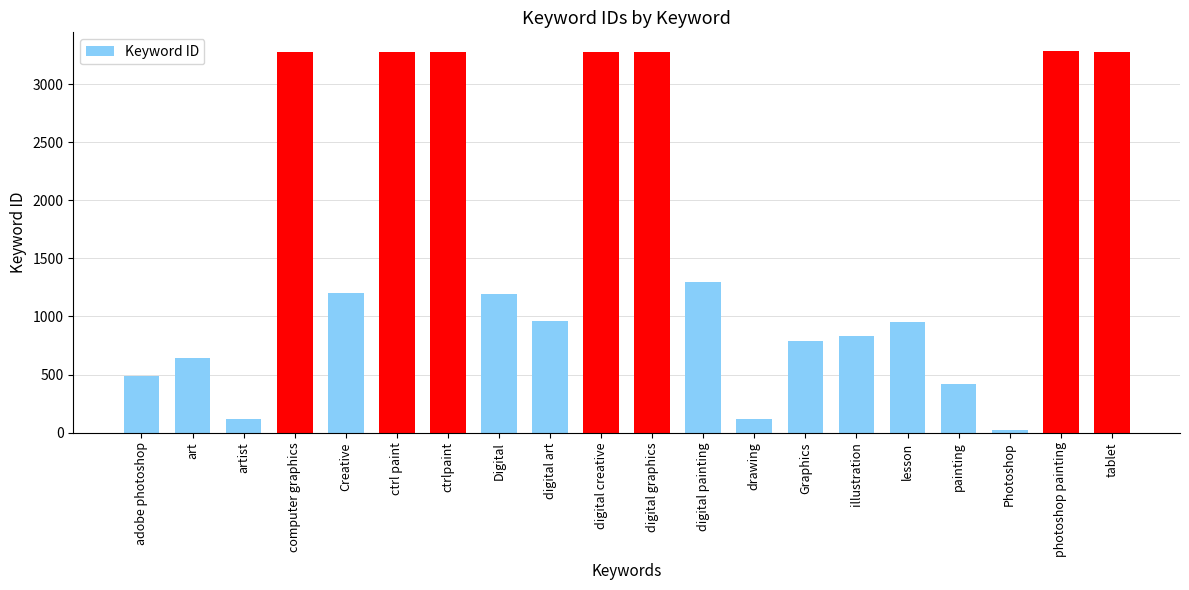

The value at computer graphics is 5444. True or false?

False